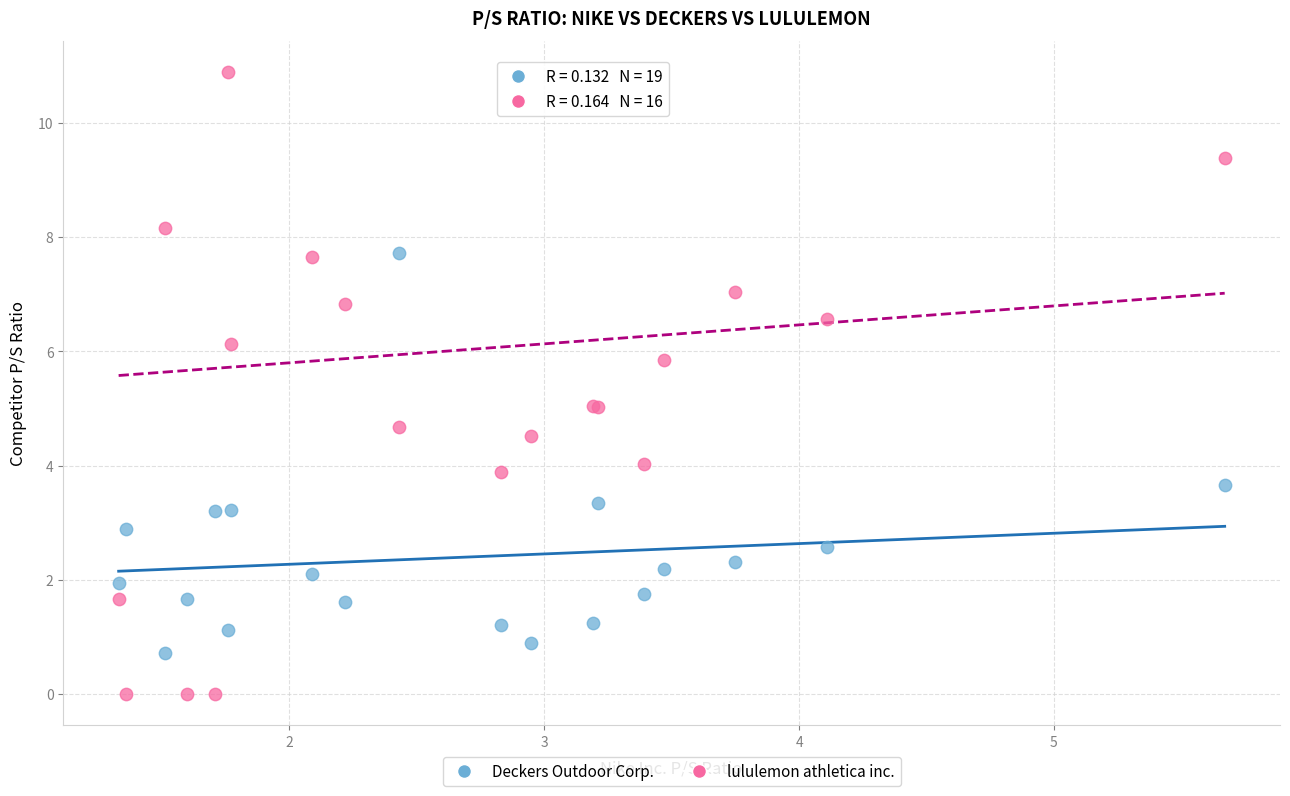

Which series reaches the maximum Y coordinate?

lululemon athletica inc.